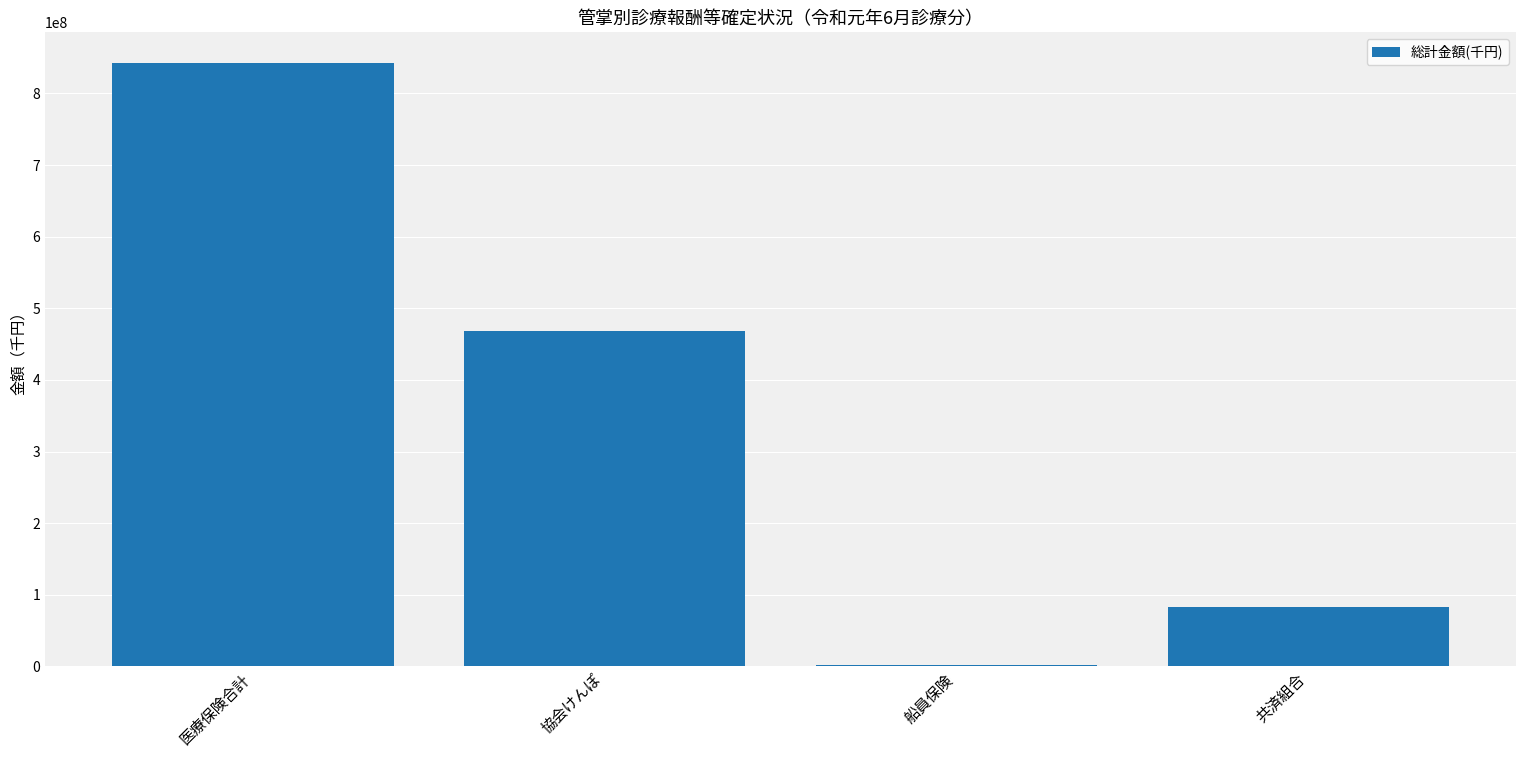

How many series are shown in this chart?

1